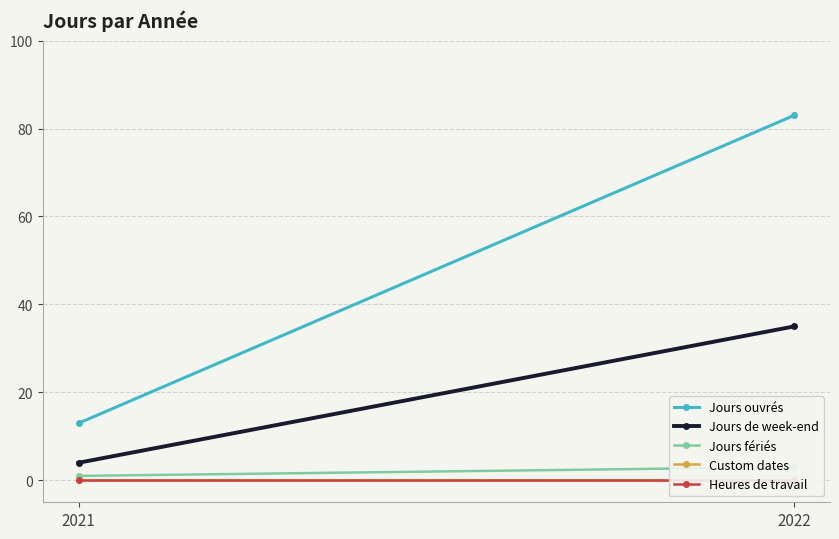

What is the difference between the maximum and minimum values in the Jours fériés series?

2